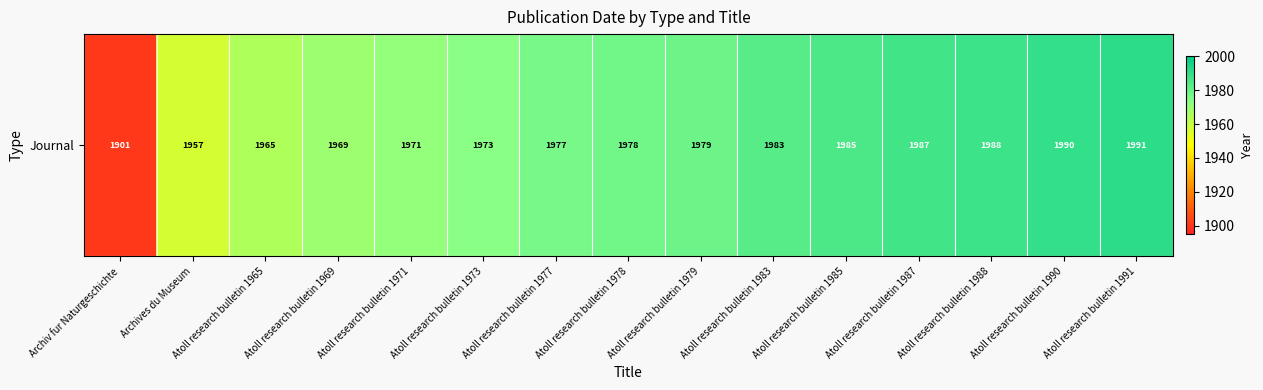

Reading right to left, what are all the values shown in this chart?

1991	1990	1988	1987	1985	1983	1979	1978	1977	1973	1971	1969	1965	1957	1901